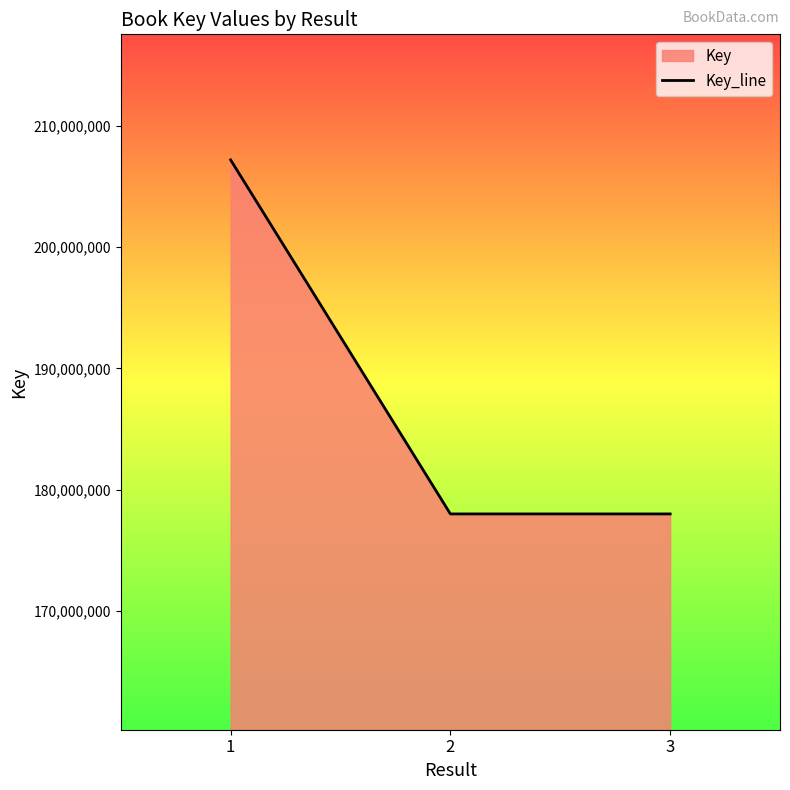

Between 1 and 3, which is larger?

1